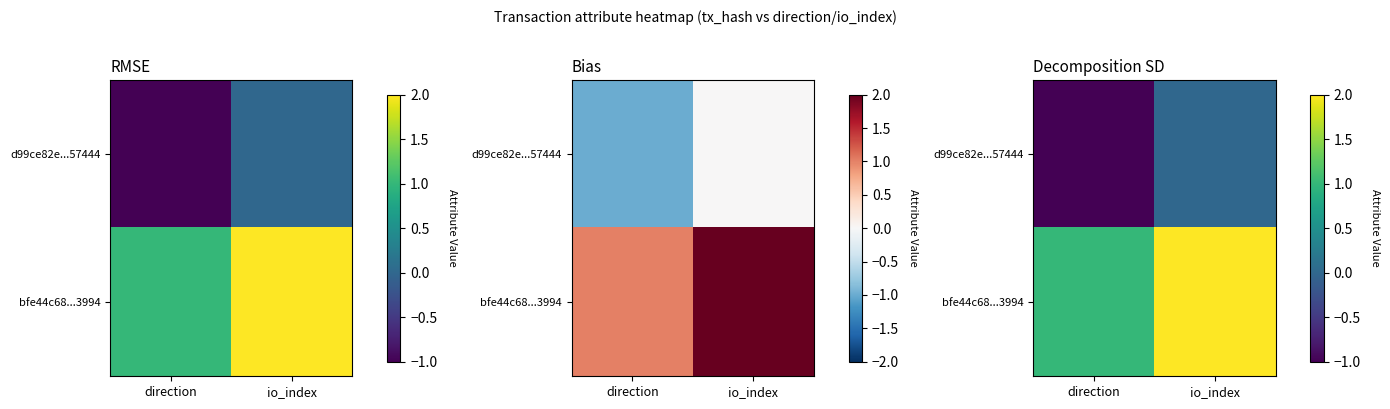

At which label is d99ce82e...57444 closest to 0?

io_index